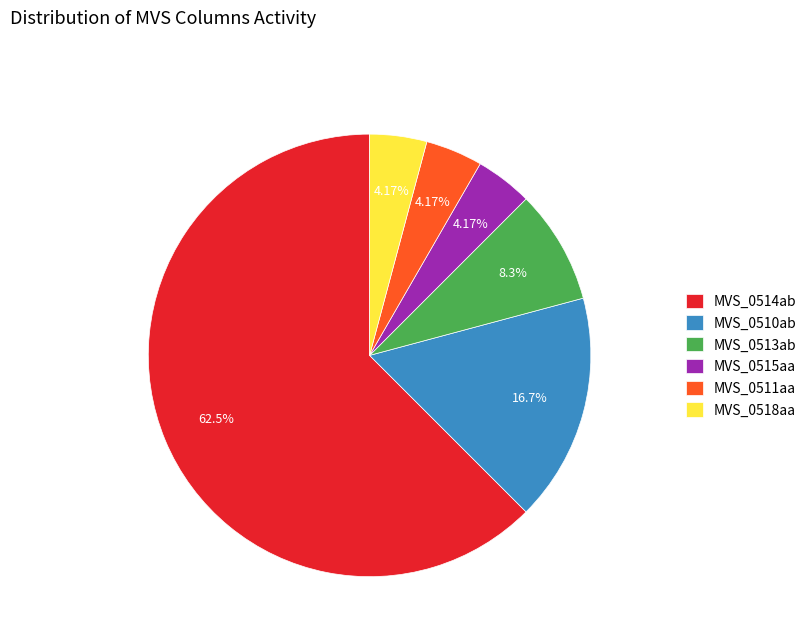

Approximately how many times larger is the value at MVS_0514ab compared to MVS_0515aa?

15.0